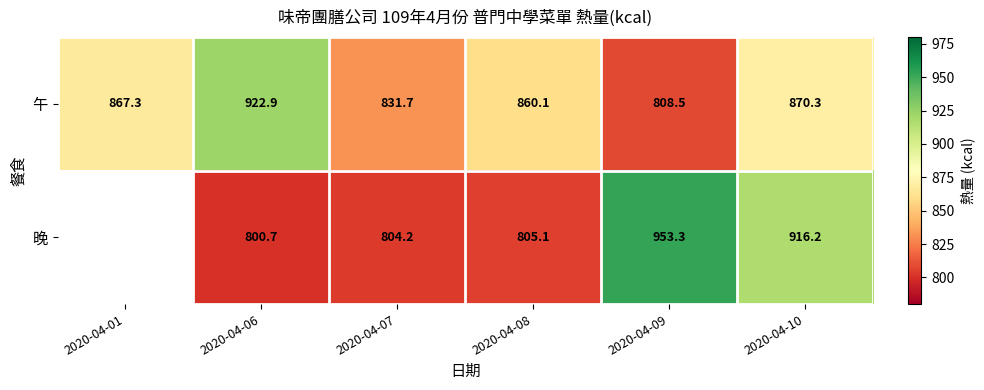

How many data points in 午 are above 867?

3